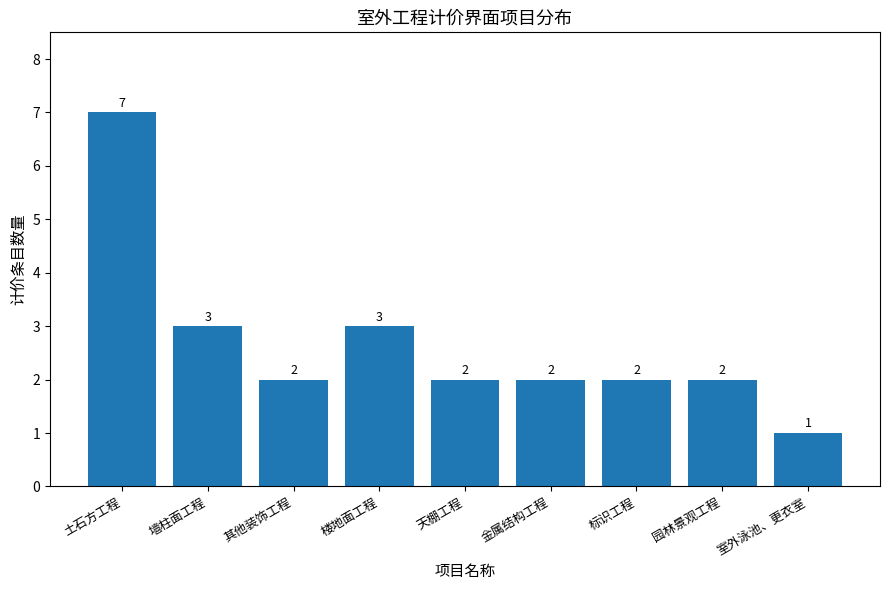

How many values are below 2?

1